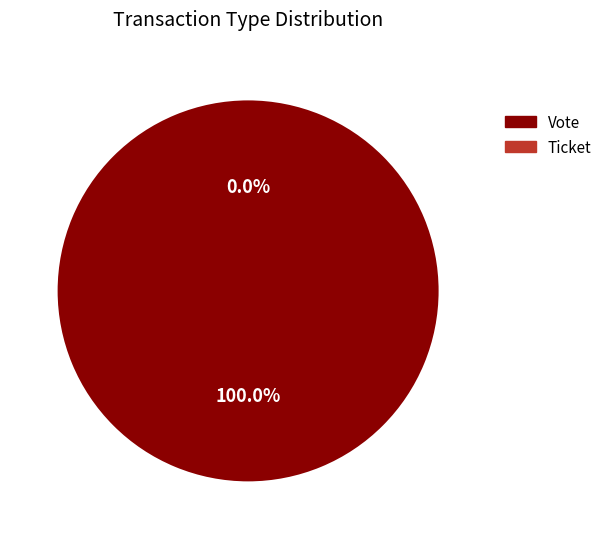

True or false: Ticket accounts for 0% of the total.

True